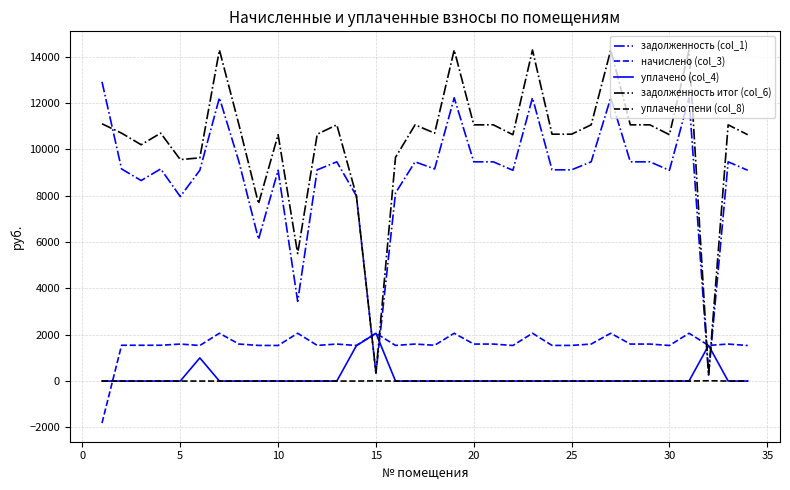

True or false: задолженность (col_1) and уплачено (col_4) intersect in this chart.

True